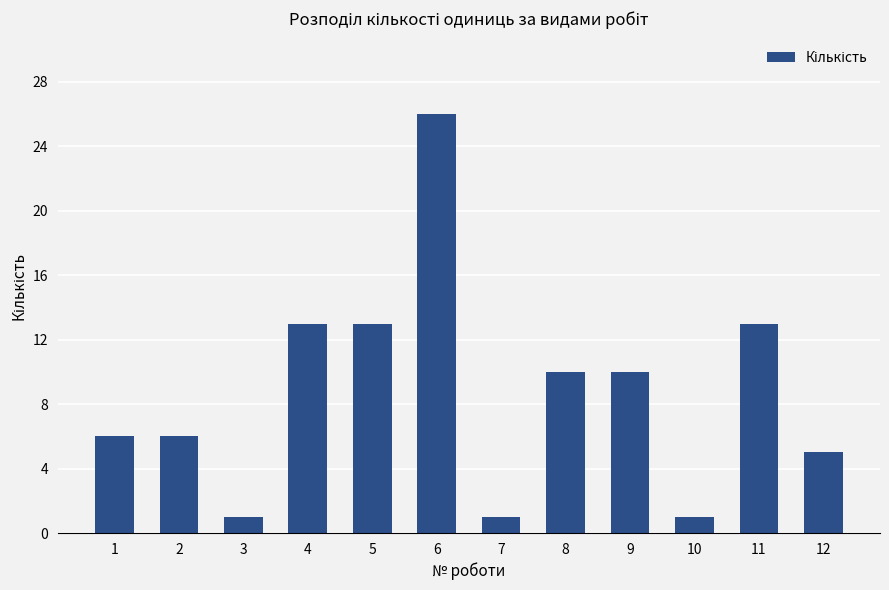

What is the change in value from 6 to 11?

-13